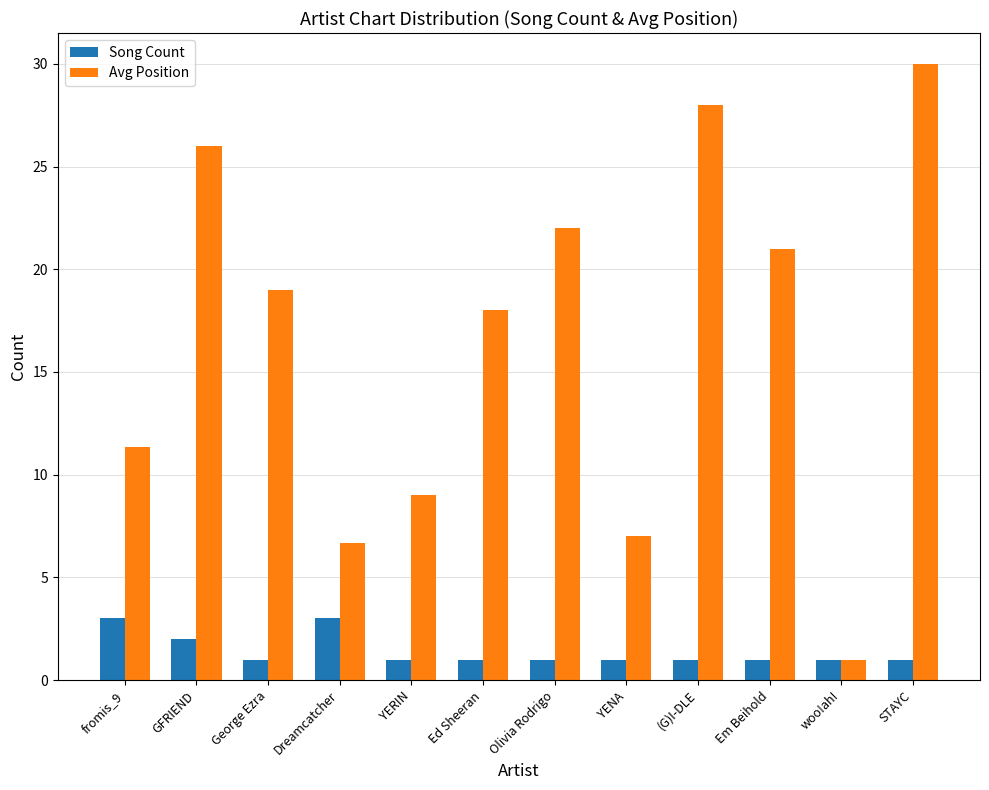

How many groups of bars are there?

12